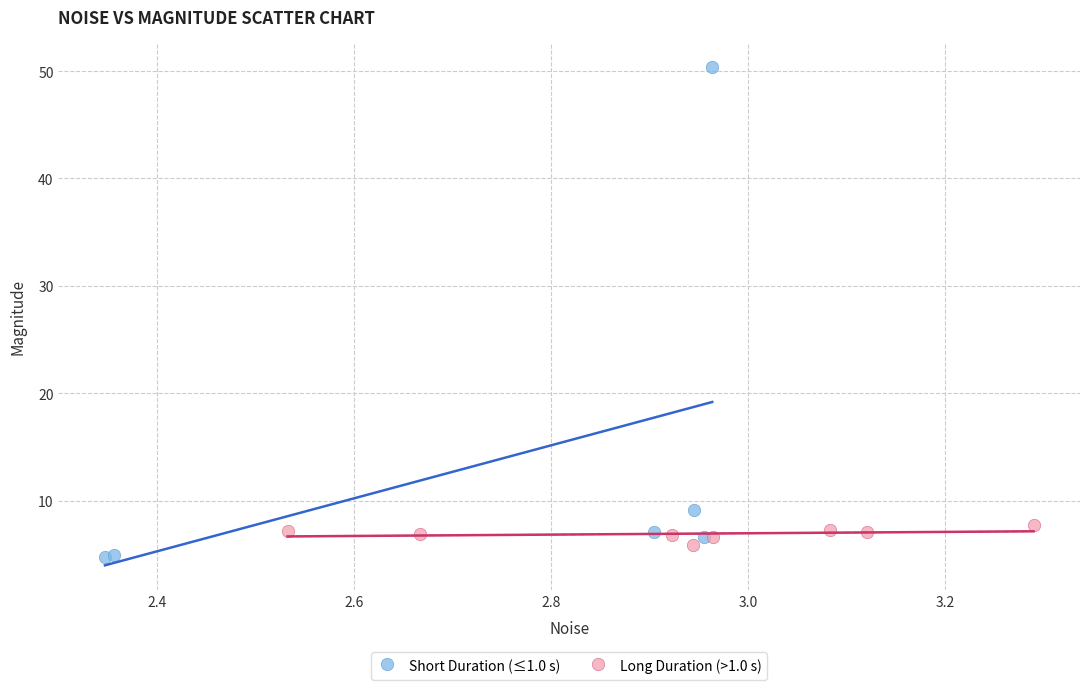

Which series has the widest spread of Y values?

Short Duration (≤1.0 s)